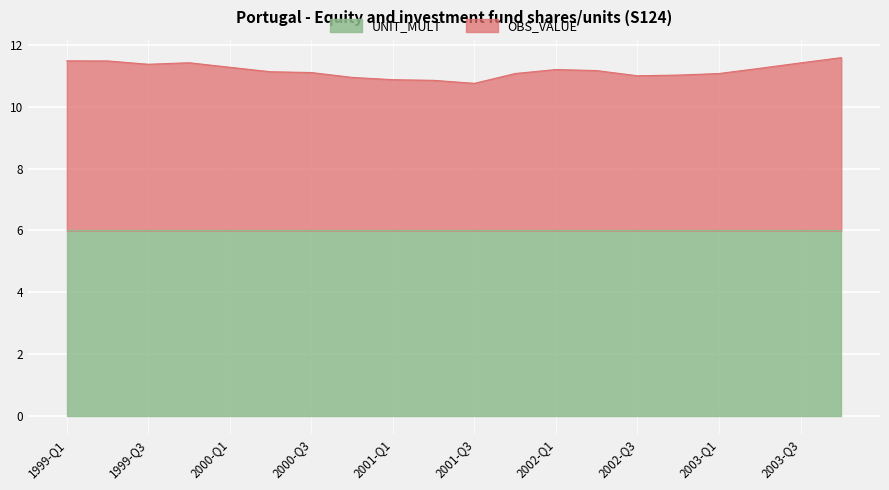

Between 2000-Q4 and 2001-Q4, which is larger?

2001-Q4